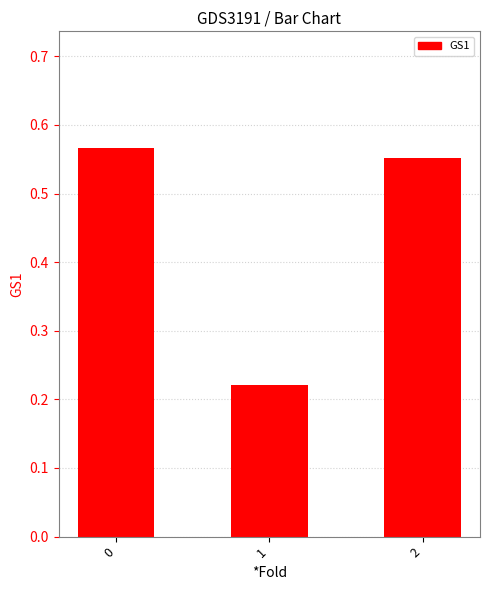

What is the sum of all values?

1.3